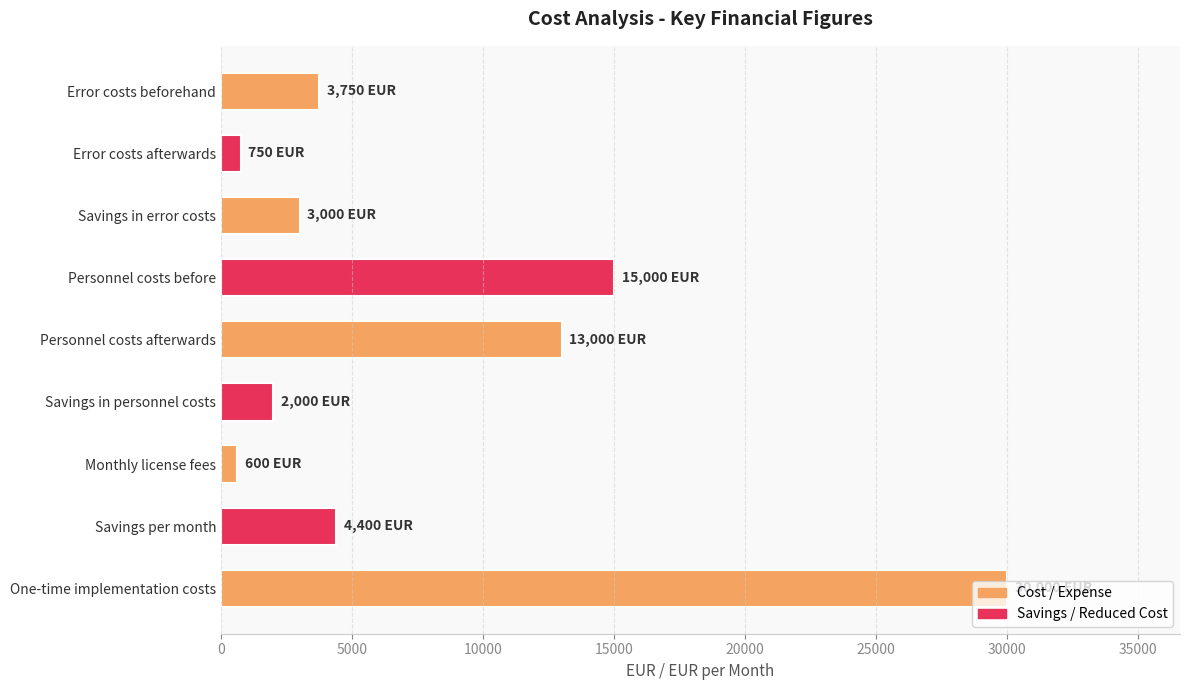

How many series are shown in this chart?

1